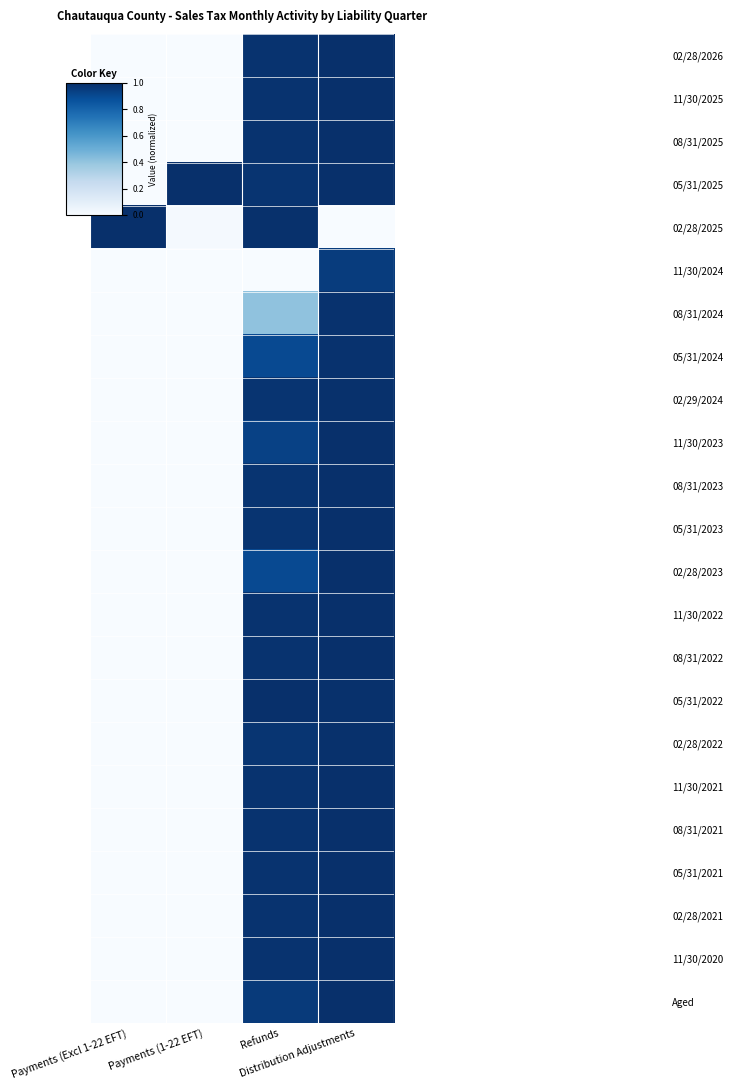

At how many categories does at least one series exceed 0?

4